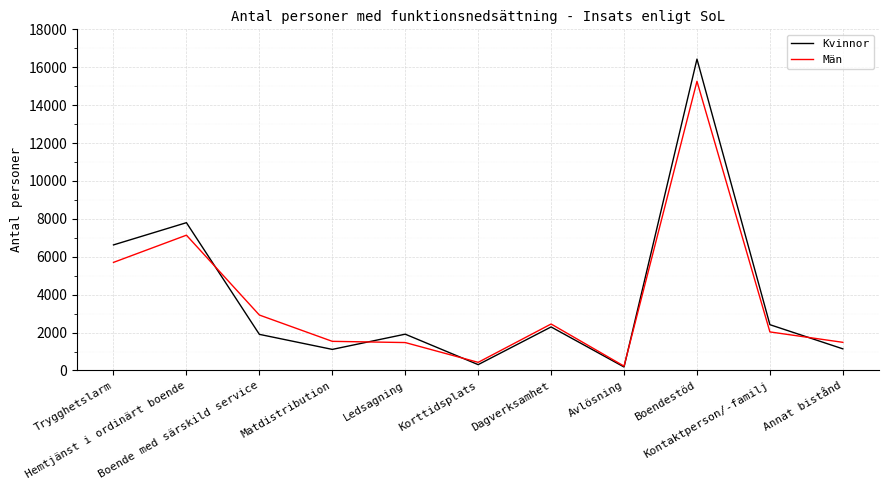

How many distinct data groups are displayed?

2